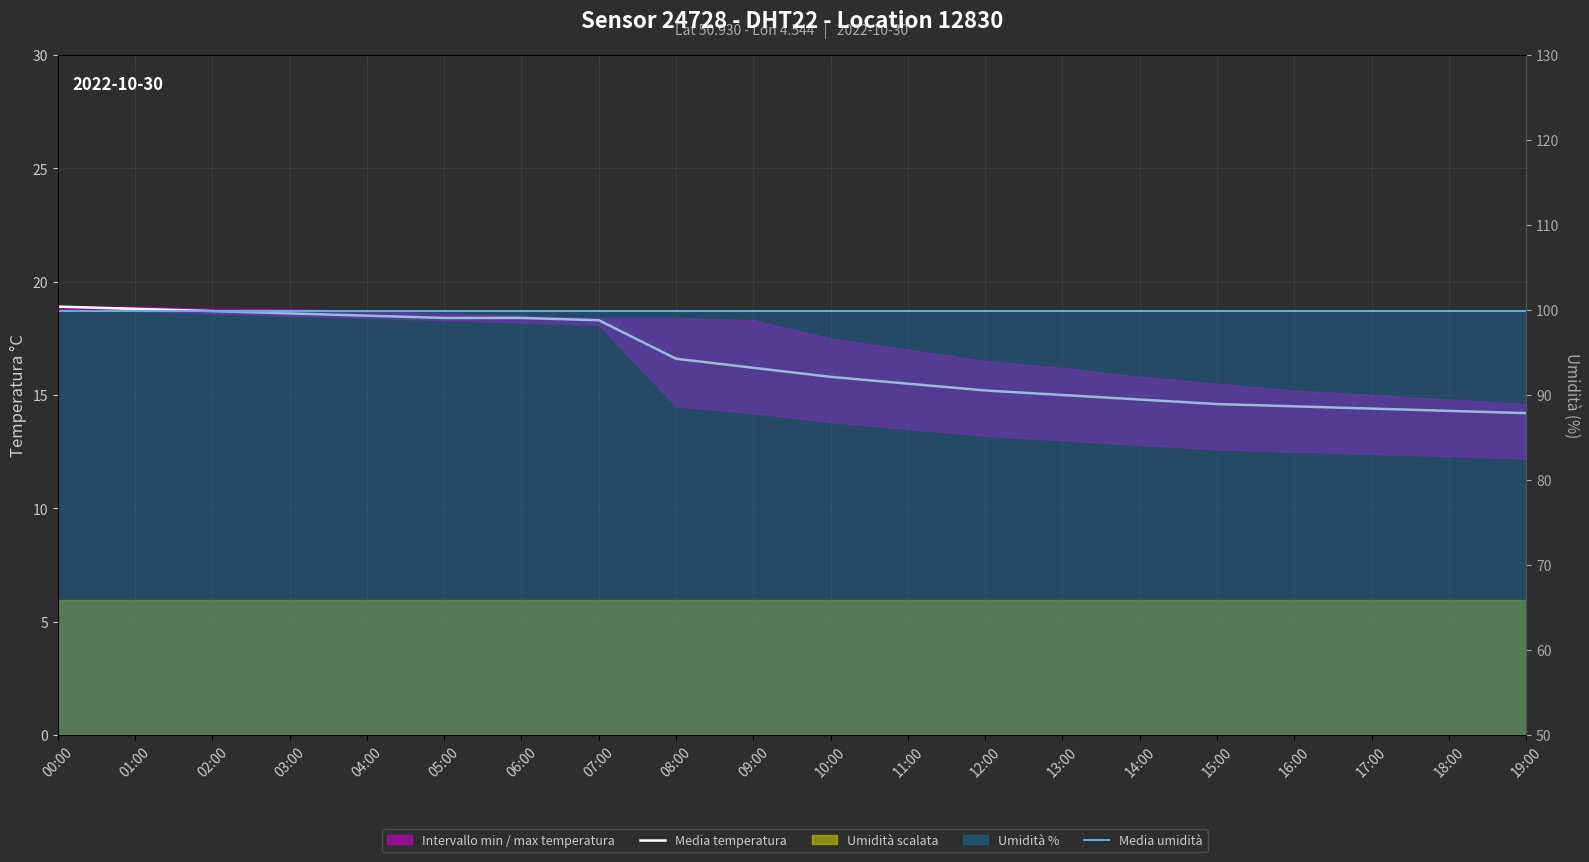

What is the value of the Media temperatura point at the 18th from the left?

14.4